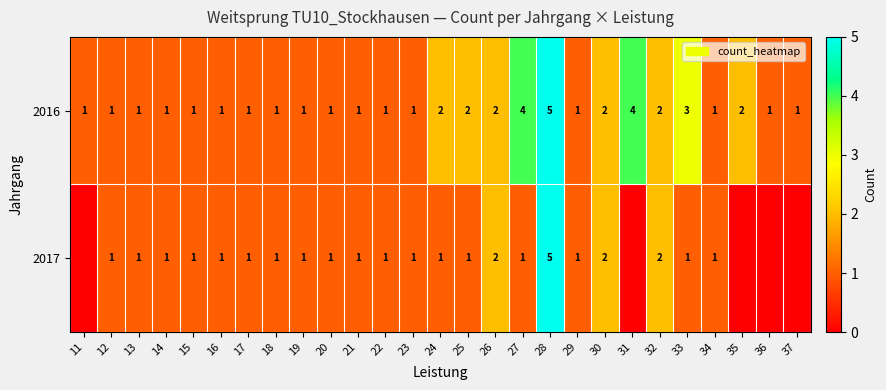

Is it true that 2016 equals 1 at 34?

True